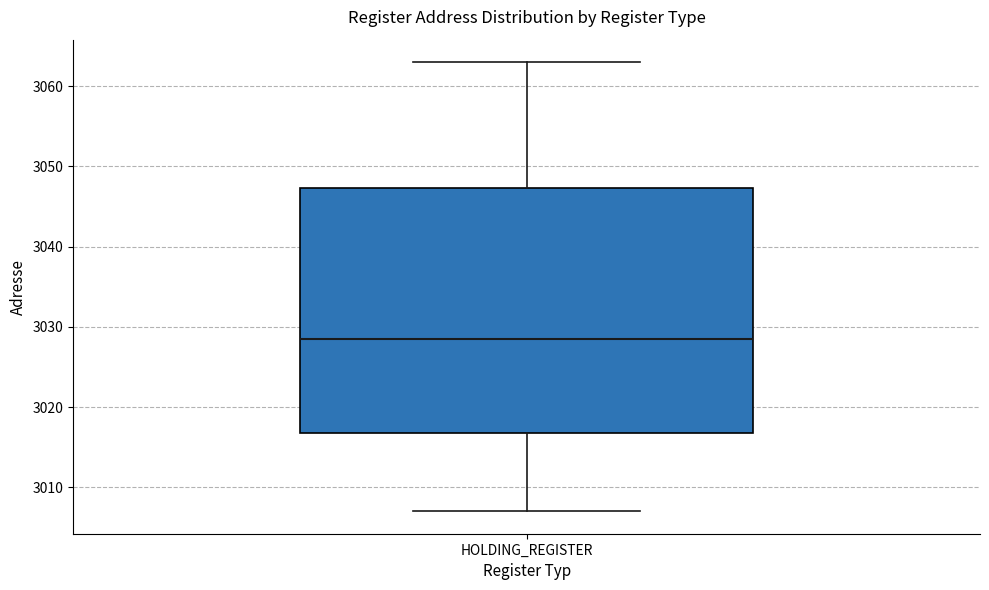

Transcribe this box plot: give where the median line is, the range the box spans, and where the two whiskers end, as read against the y-axis. The values are not printed on the chart, so give them approximately, as read against the axis.

median 3029, box 3017 to 3047, whiskers 3007 to 3063